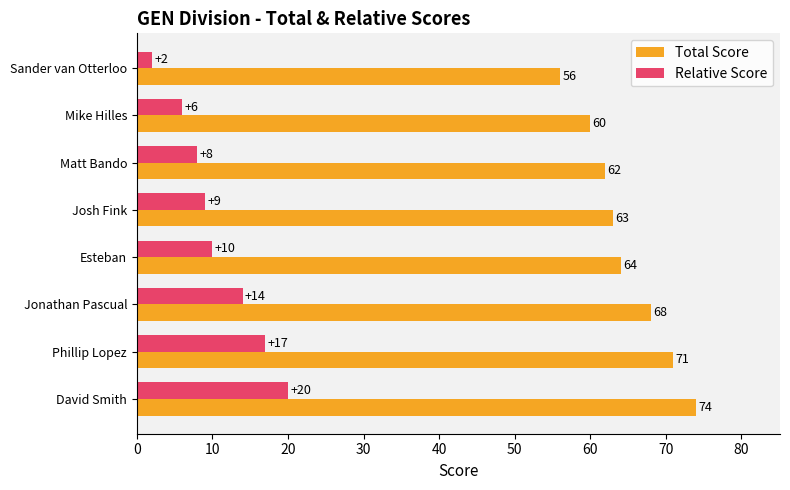

What is the average value of the Relative Score series?

11